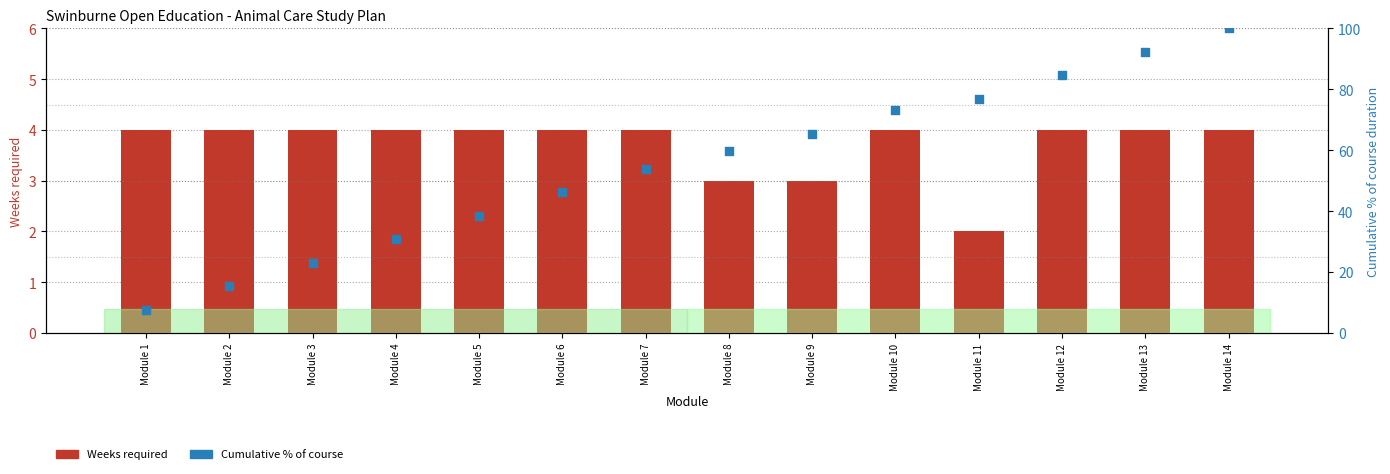

At how many categories does at least one series exceed 57?

7